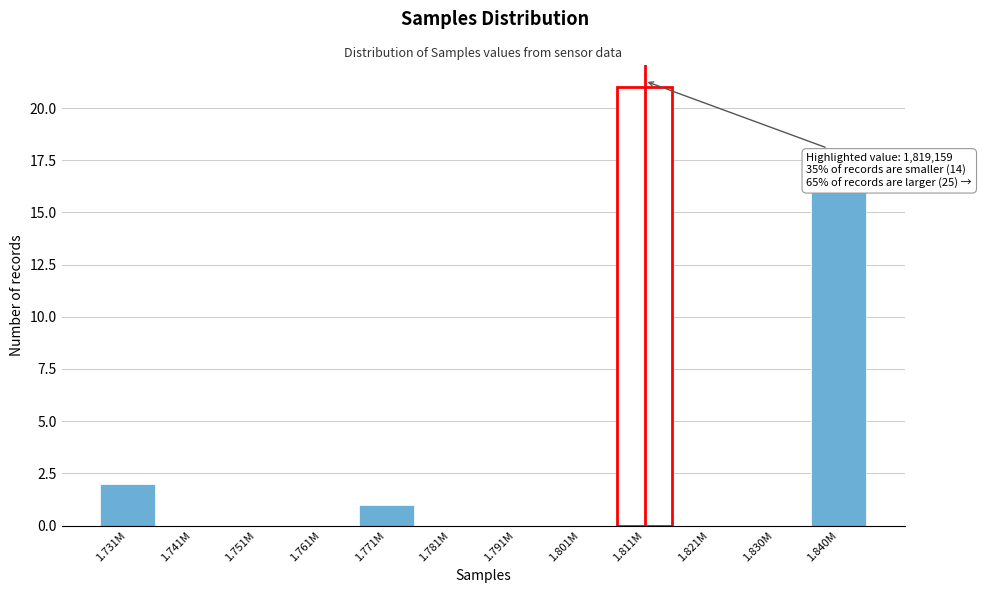

Reading left to right, transcribe all the data shown in this chart.

1.731M=2	1.741M=0	1.751M=0	1.761M=0	1.771M=1	1.781M=0	1.791M=0	1.801M=0	1.811M=21	1.821M=0	1.830M=0	1.840M=16